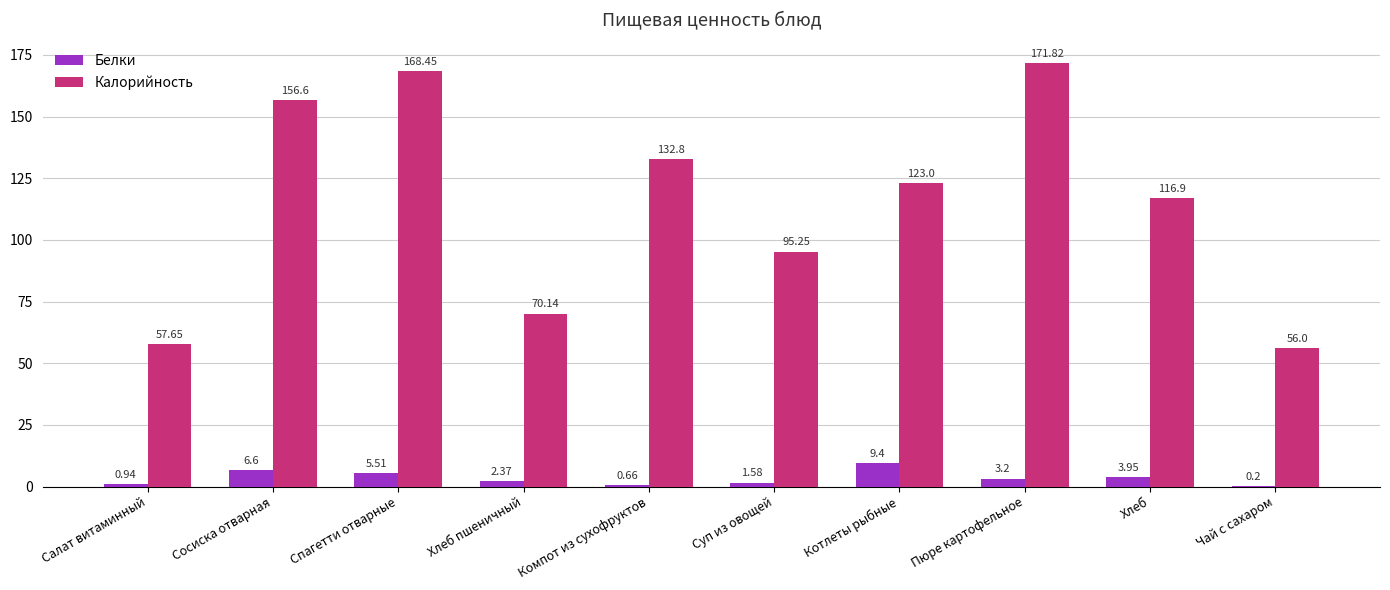

Which series changed the most between Сосиска отварная and Хлеб пшеничный?

Калорийность